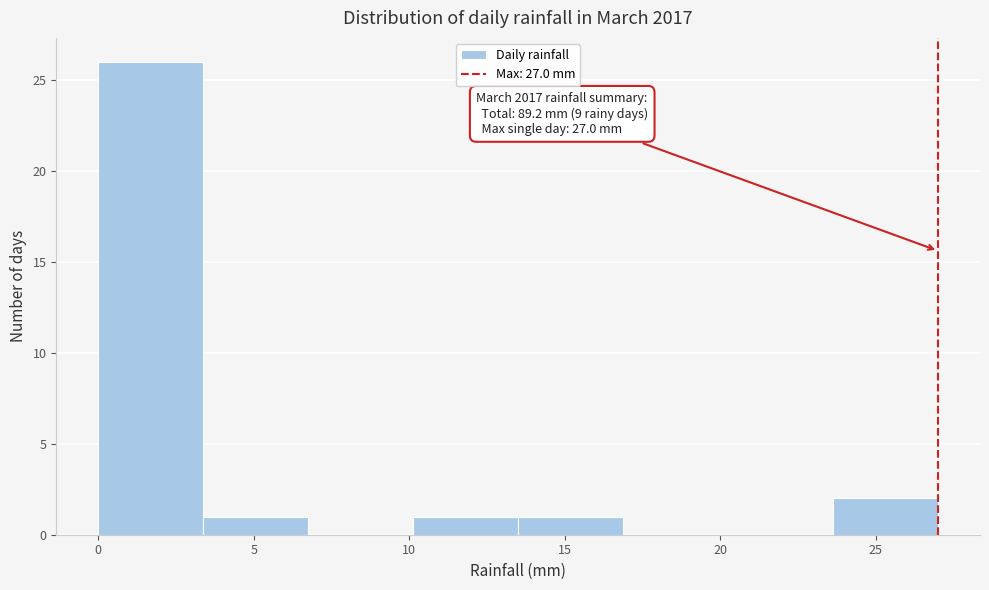

Which range on the x-axis has the tallest bar?

0.0 to 3.5